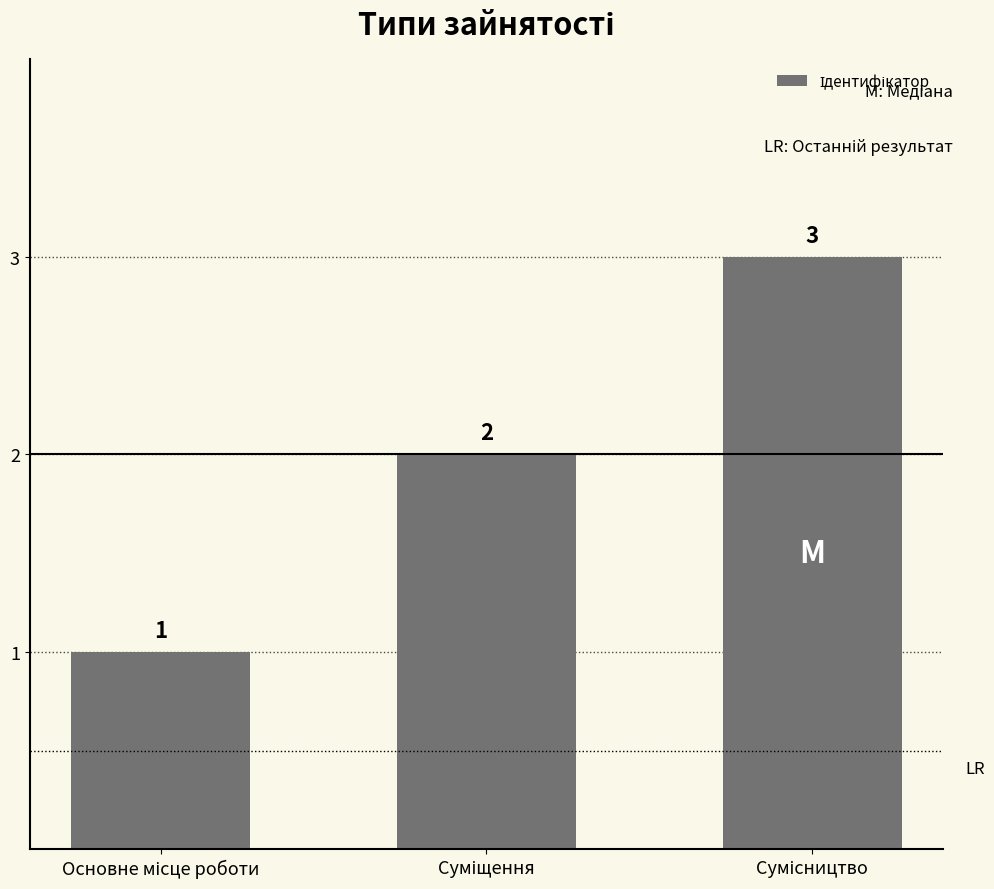

What is the maximum value shown in the chart?

3